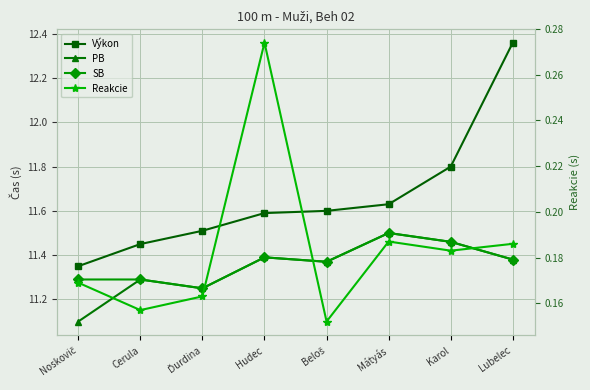

Is it true that Reakcie equals 0.2 at Cerula?

True